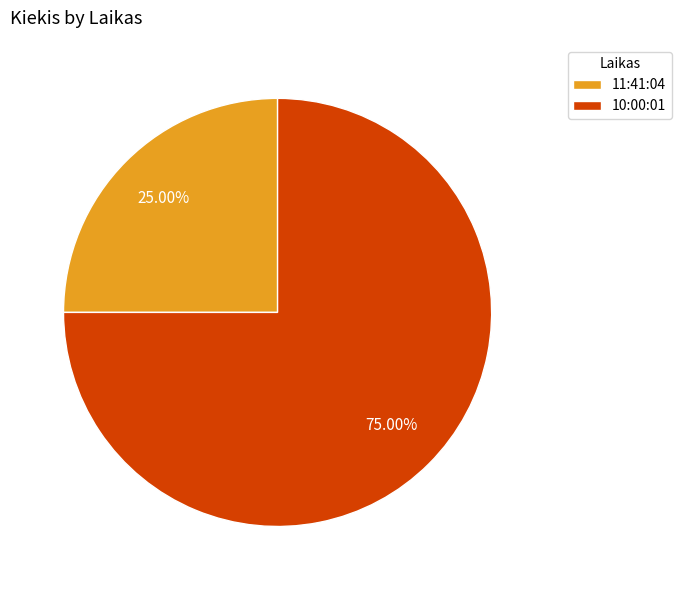

Which slice represents more than half of the pie?

10:00:01